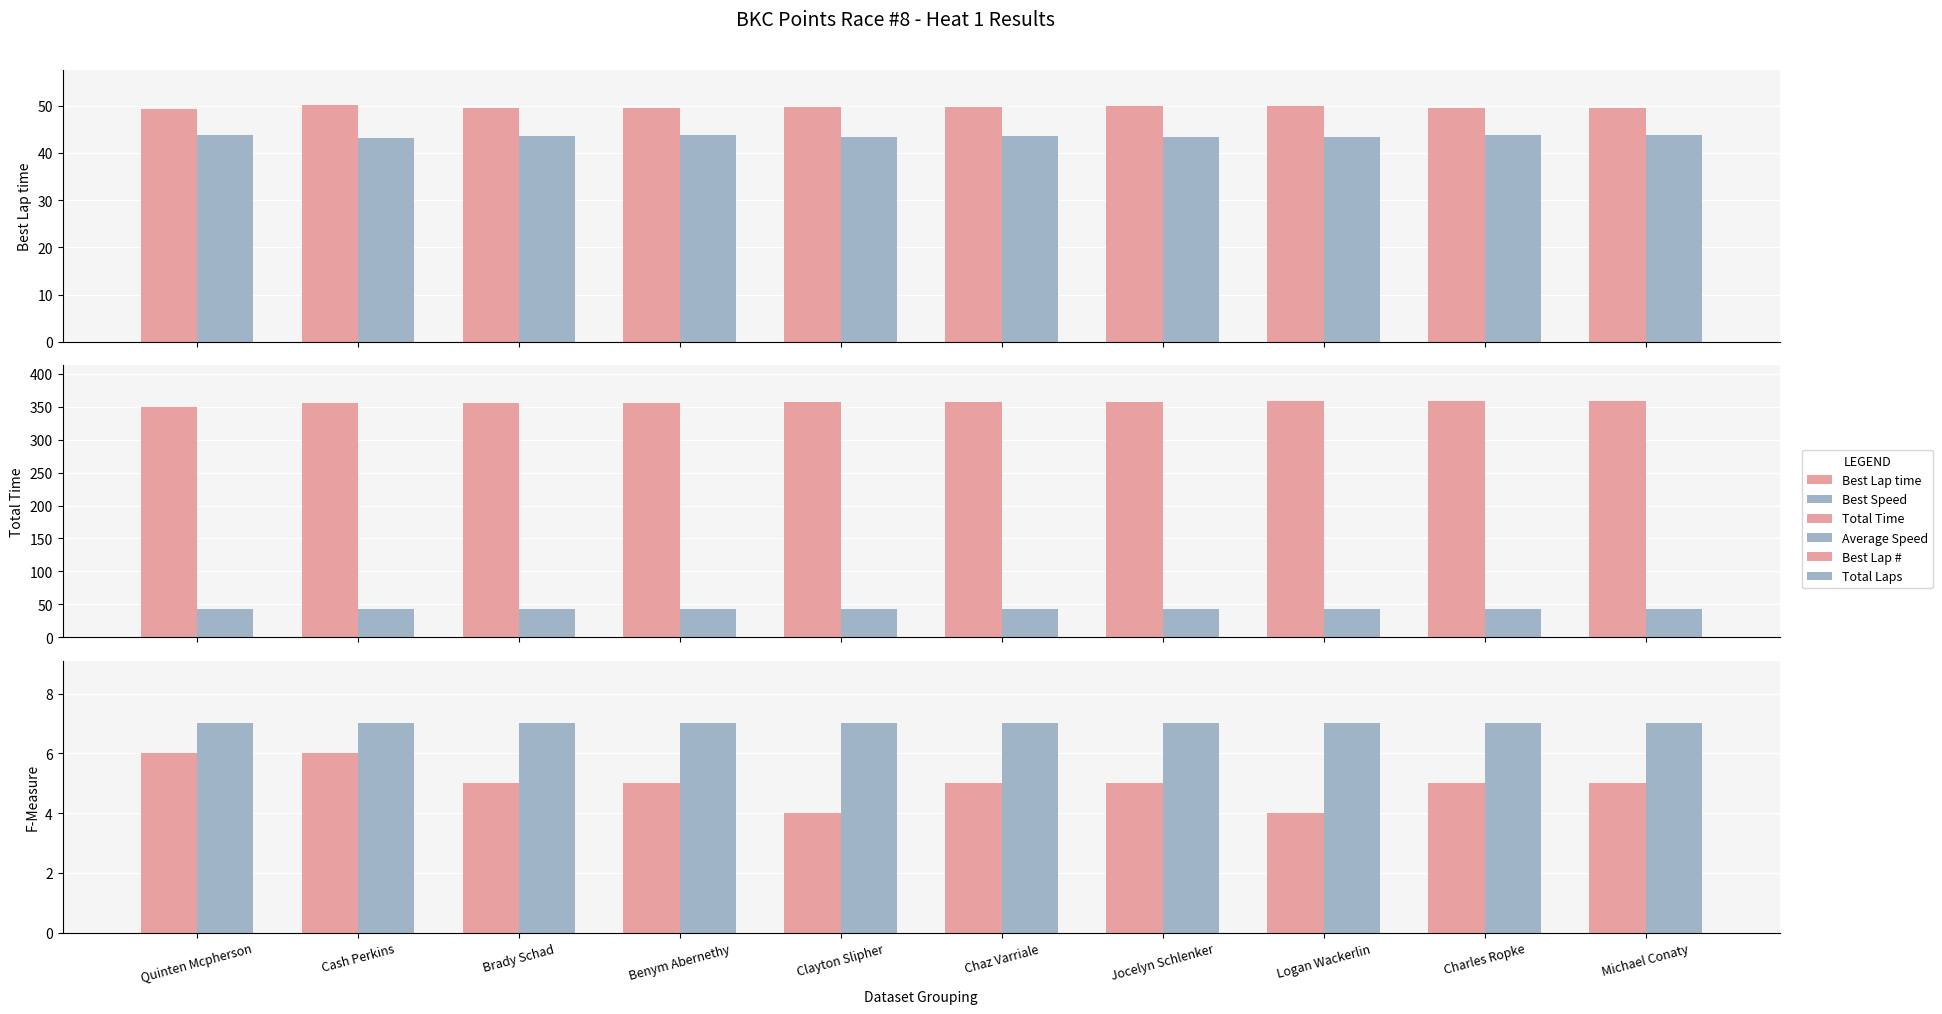

How many bars are there in each group?

6